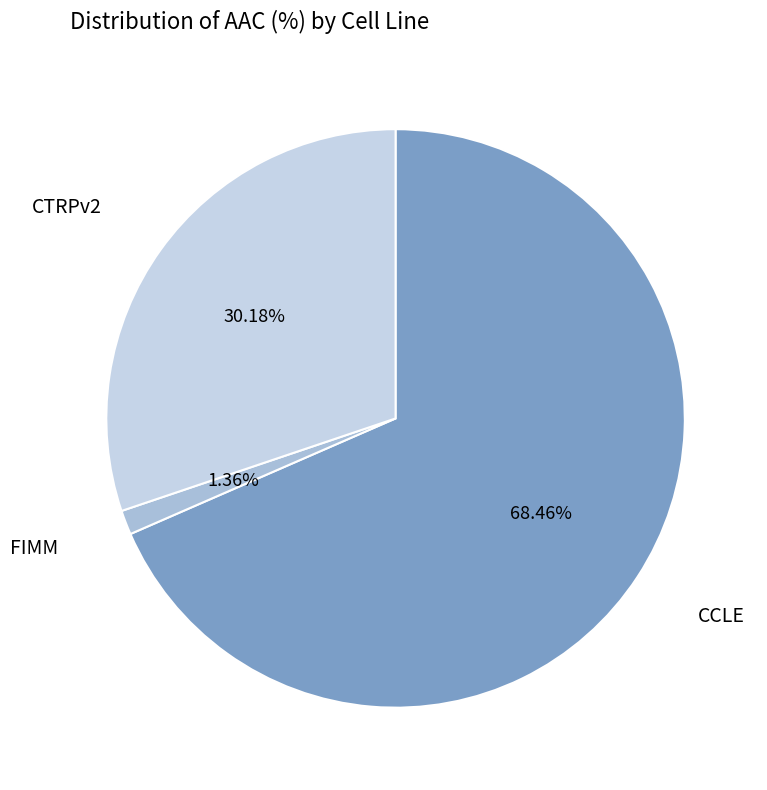

Count the number of slices in the pie.

3